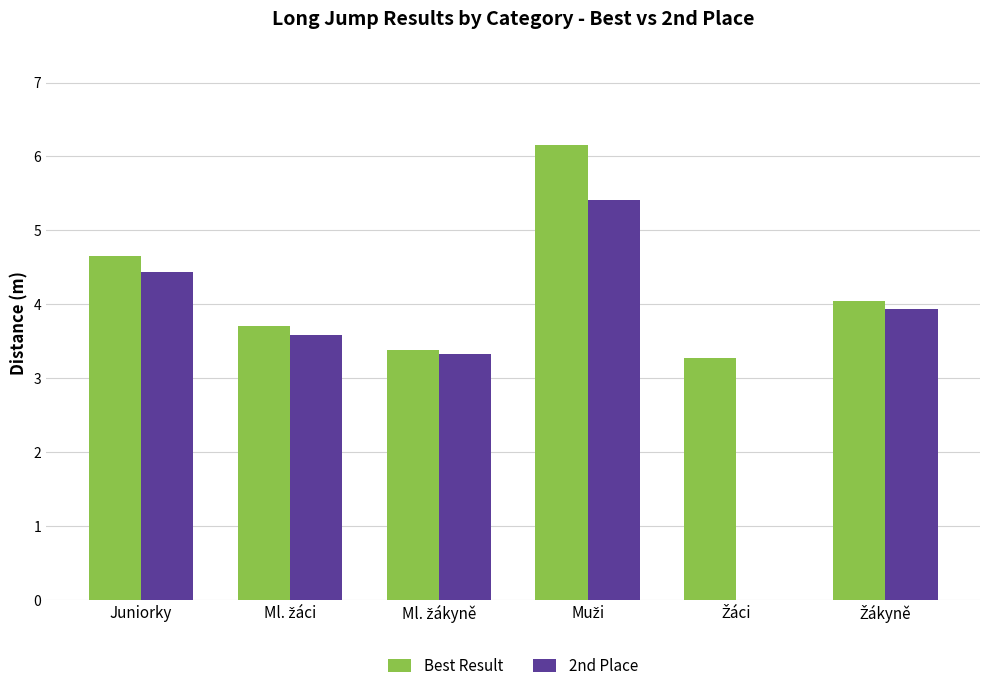

The value of Best Result at Juniorky is 4.7. True or false?

True